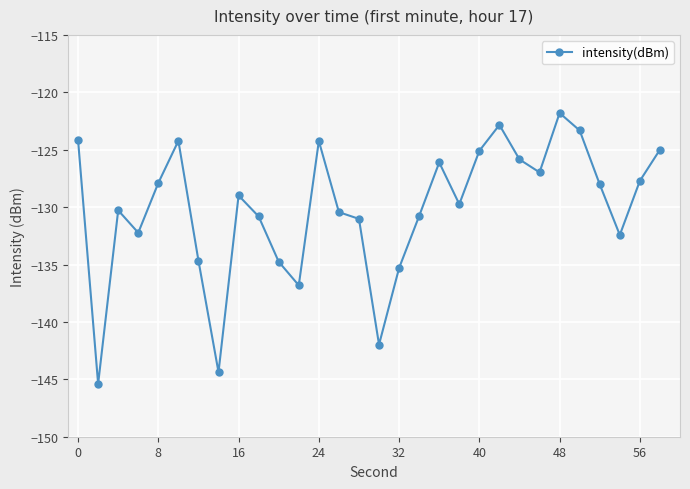

Is this an area chart (filled region under the line)?

No